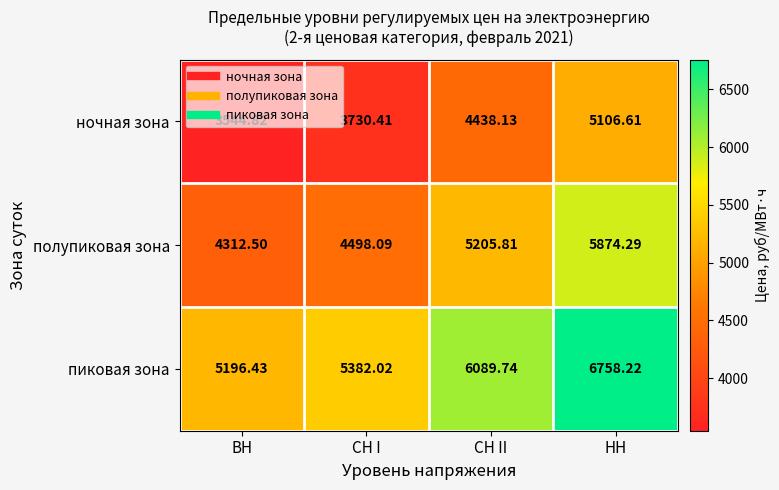

Which label corresponds to the largest value in the chart?

НН